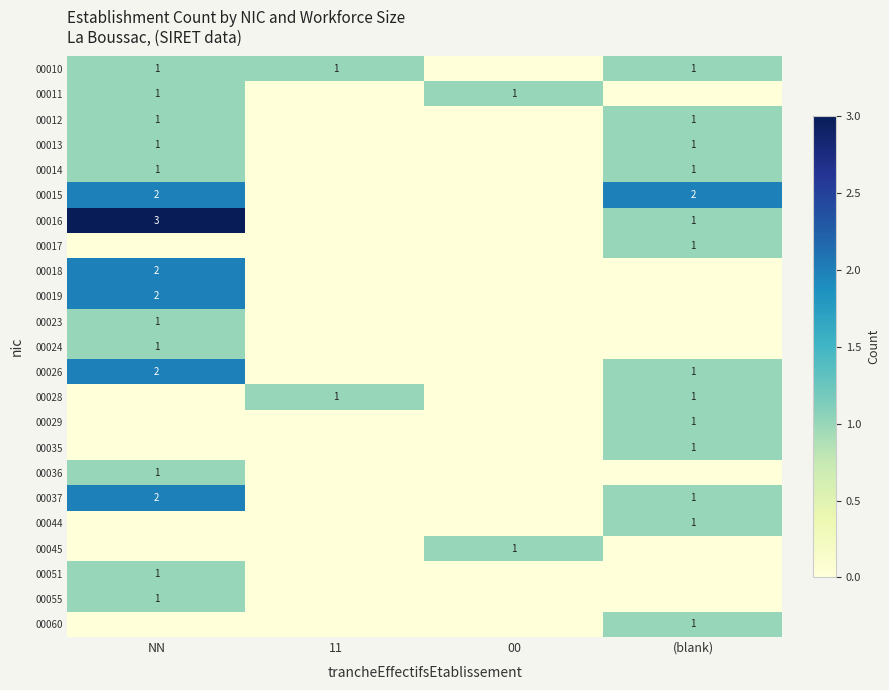

At which category is the sum across all series the highest?

NN